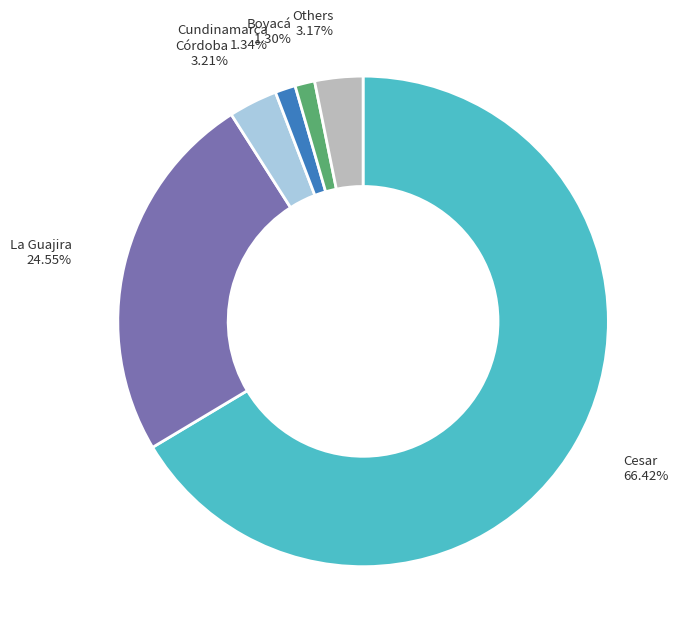

Count the number of slices in the pie.

6